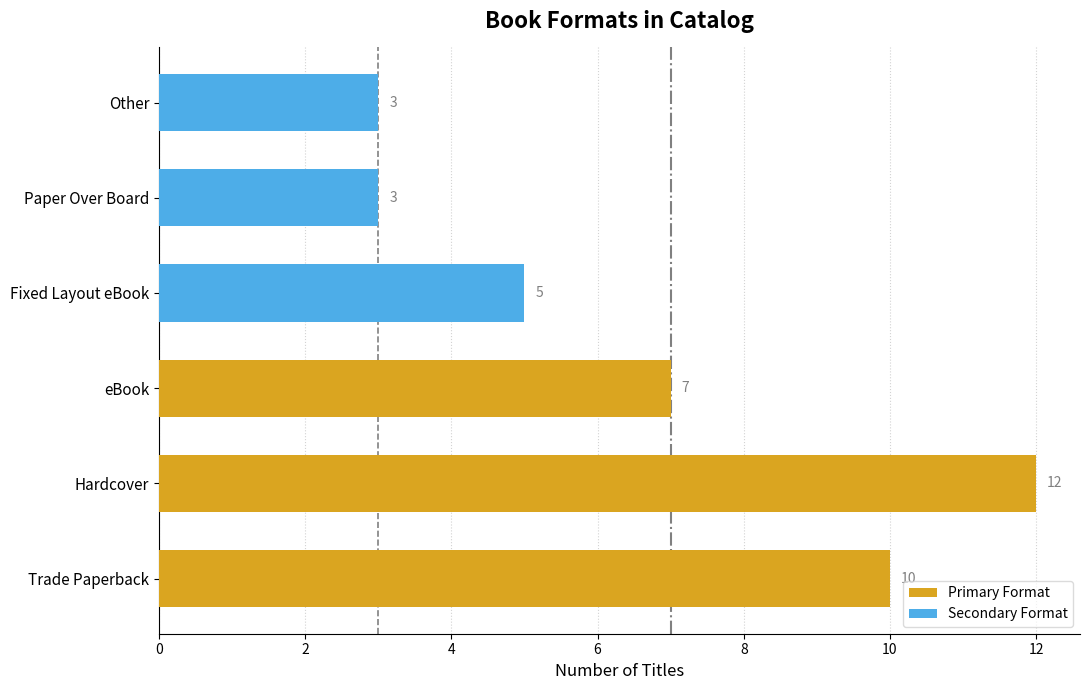

What is the value of the Primary Format bar at the 3rd from the left?

7